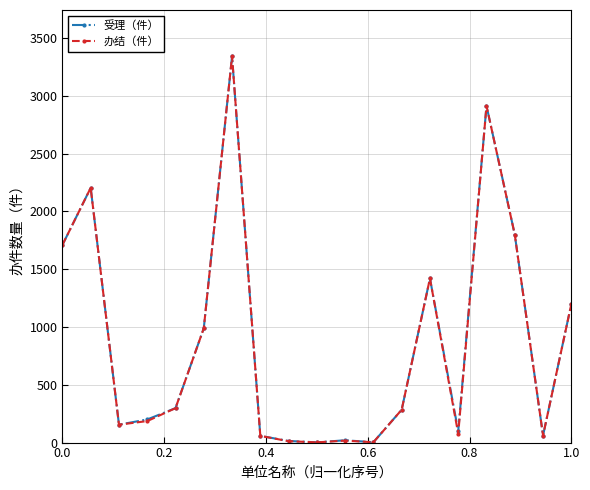

In 办结（件）, how many points are lower than both neighbors (excluding endpoints)?

5